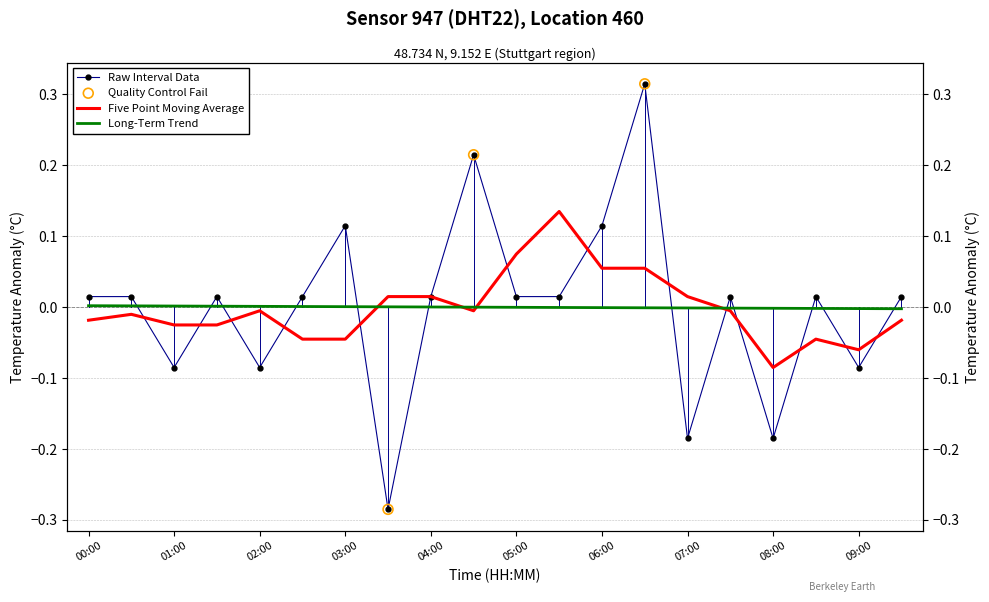

Between 05:30 and 01:30, which is larger?

05:30